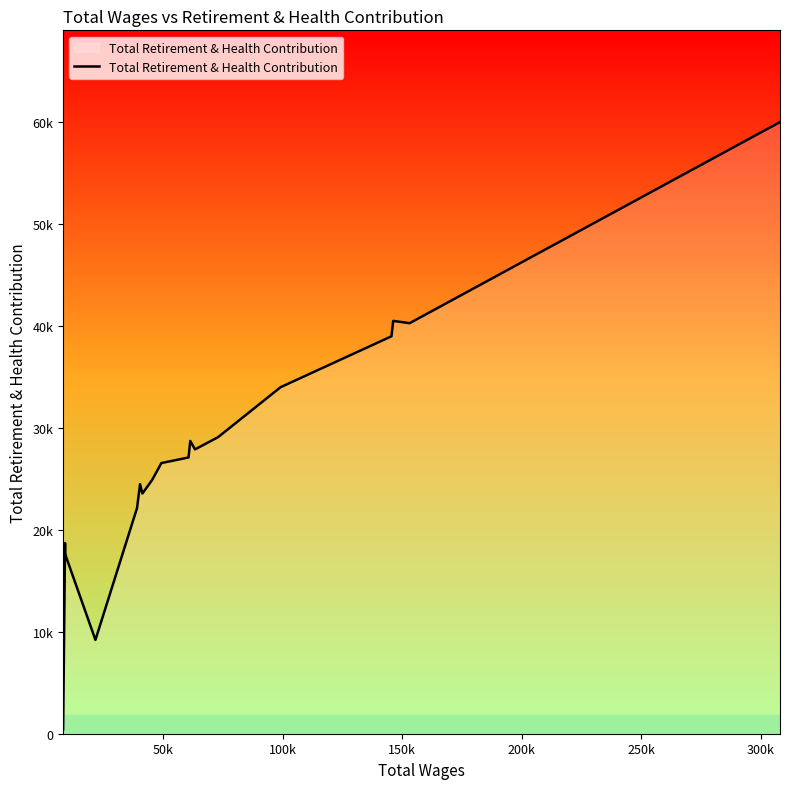

What is the average value?

26913